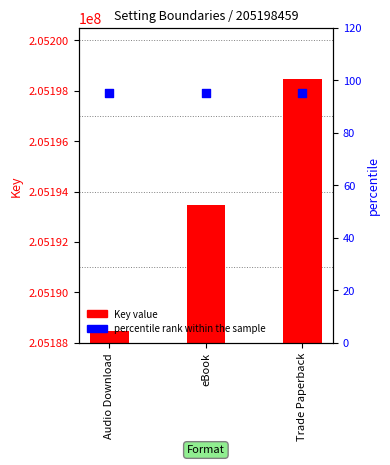

Which series has the largest Y range (max minus min)?

Key value